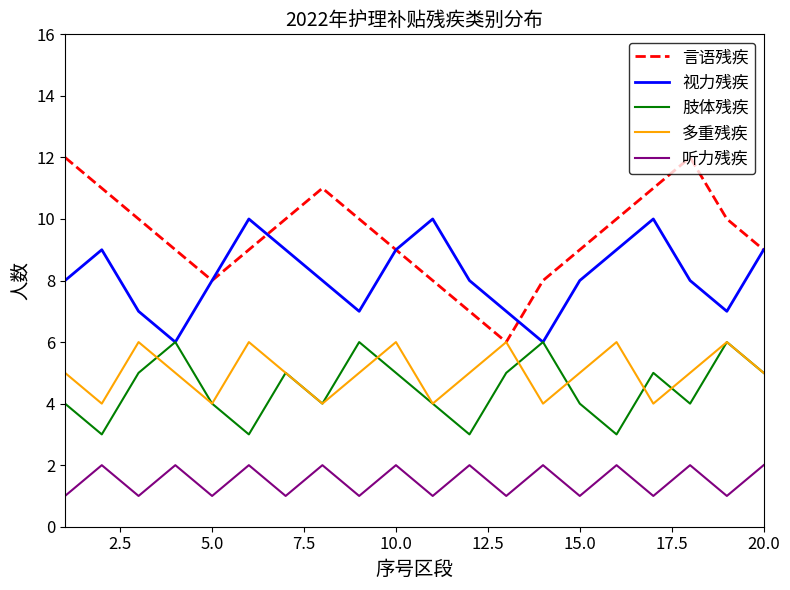

What is the lowest value of the 视力残疾 series?

6